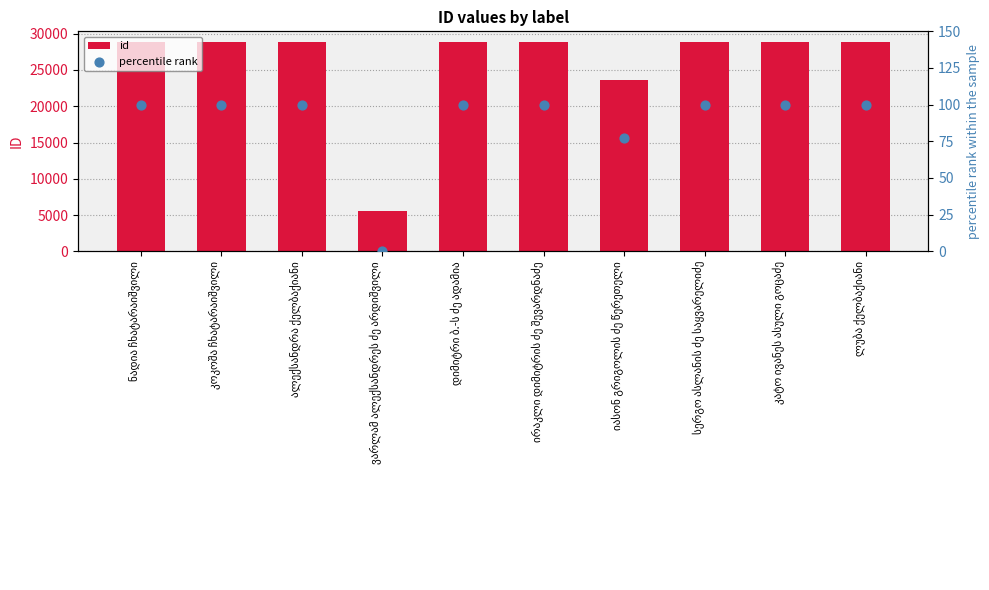

Which series contains the lowest Y value?

percentile rank